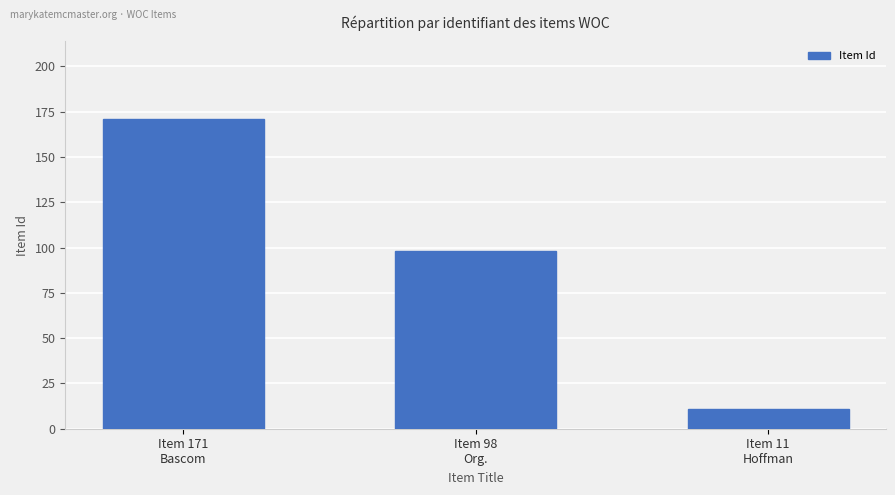

At which label is the value closest to 91?

Item 98
Org.